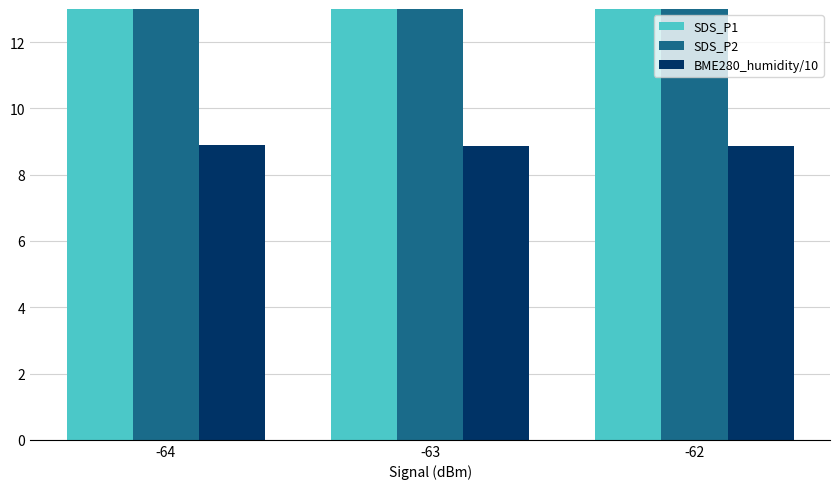

How many SDS_P2 values are between 19 and 20?

3